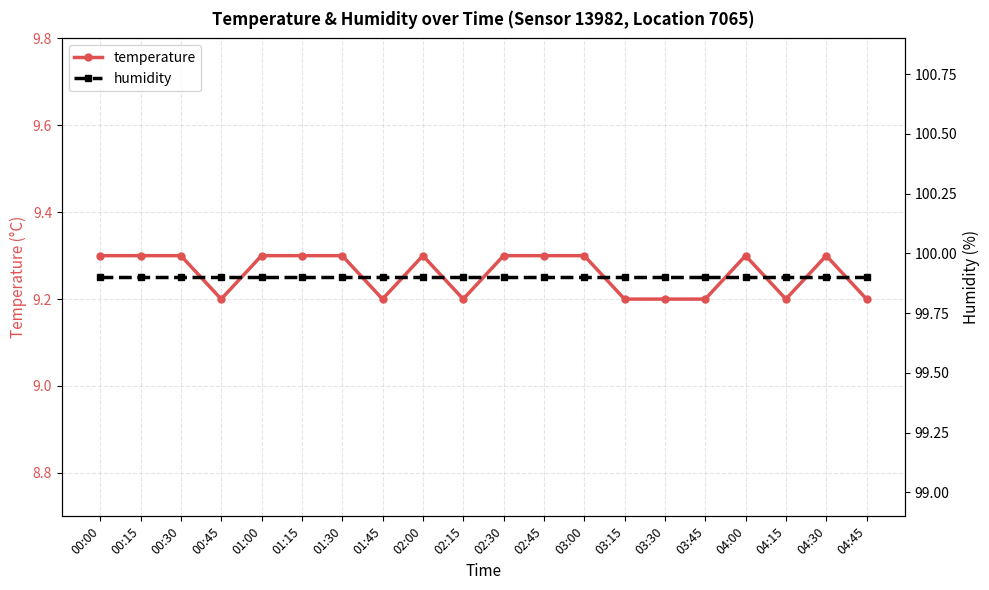

True or false: temperature and humidity intersect in this chart.

False